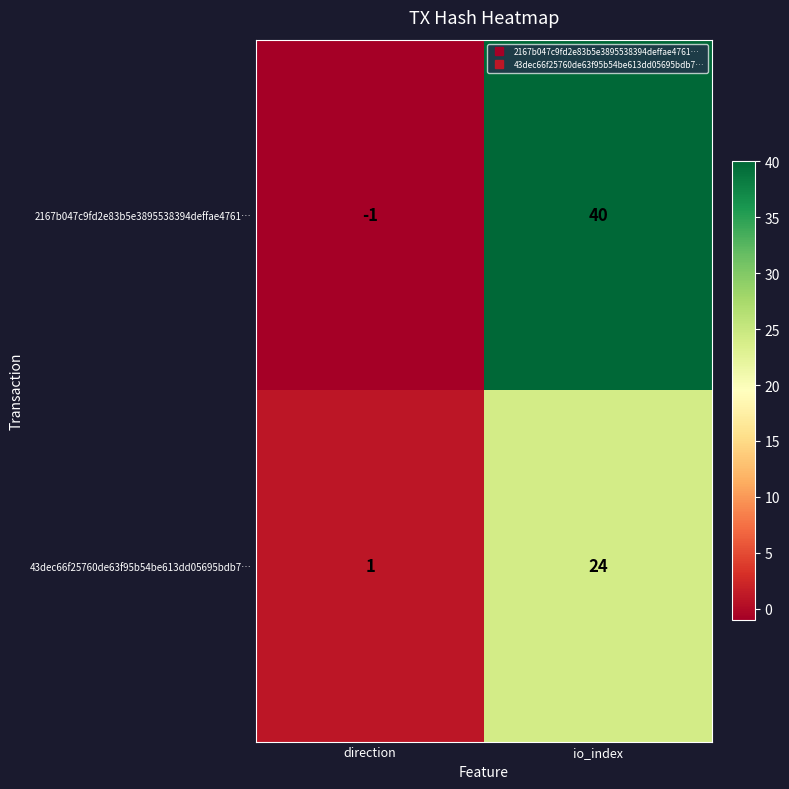

What is the highest value of the 2167b047c9fd2e83b5e3895538394deffae4761… series?

40